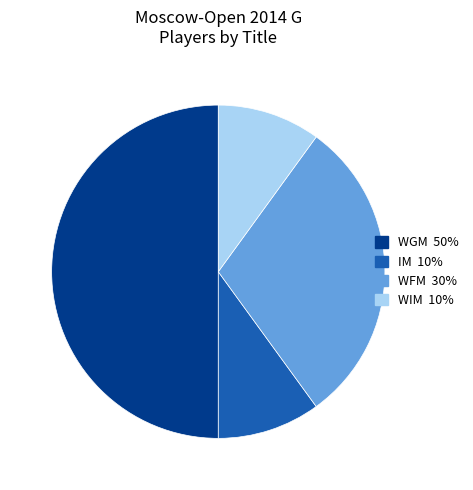

How many slices are in this pie chart?

4